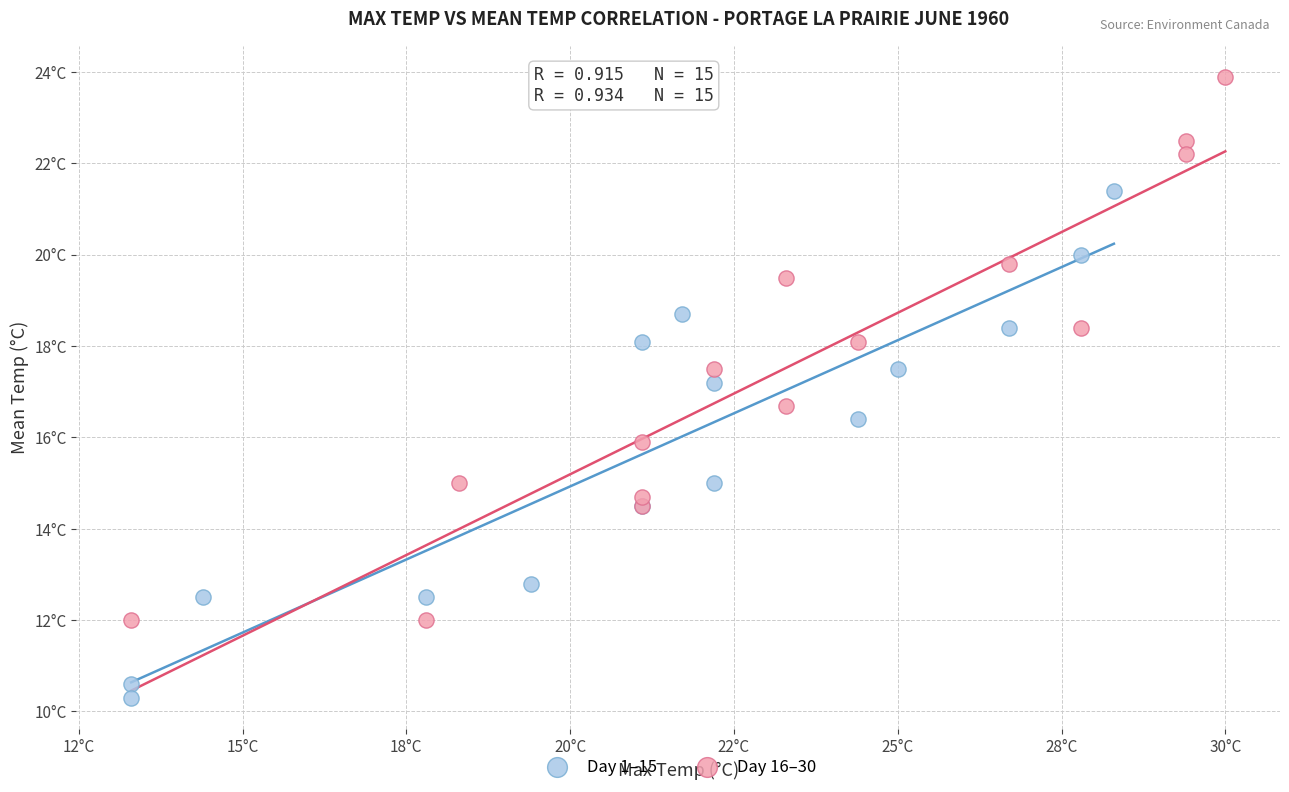

Which series contains the lowest Y value?

Day 1–15